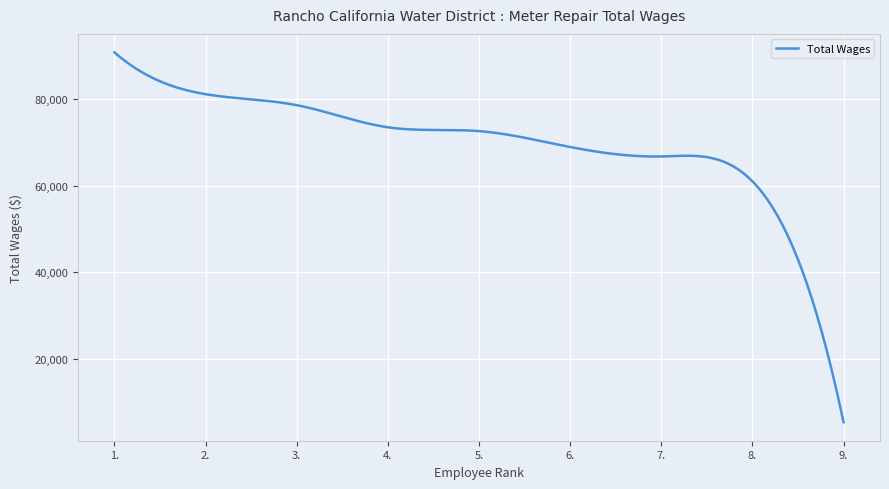

What is the smallest value displayed?

5376.0